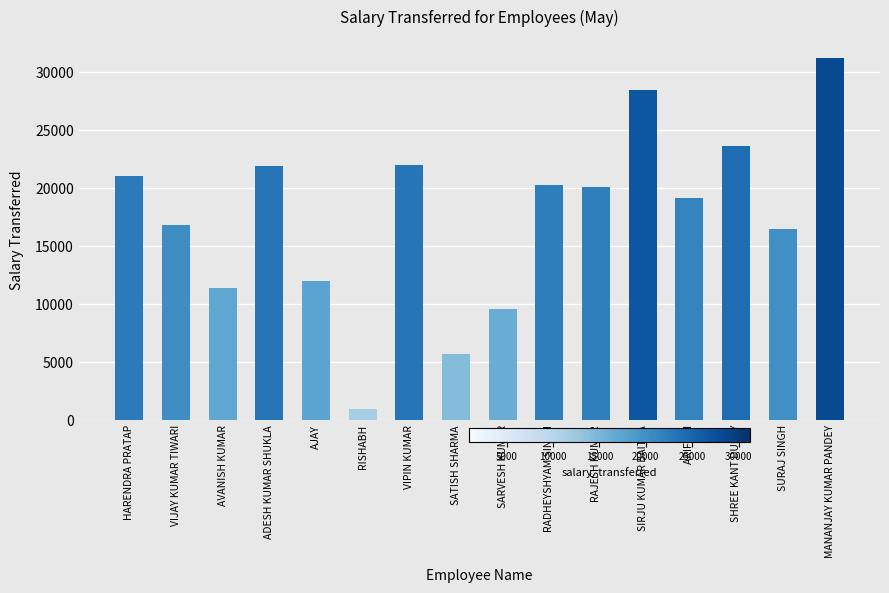

Read the value at AJAY, to the nearest 50.

12000